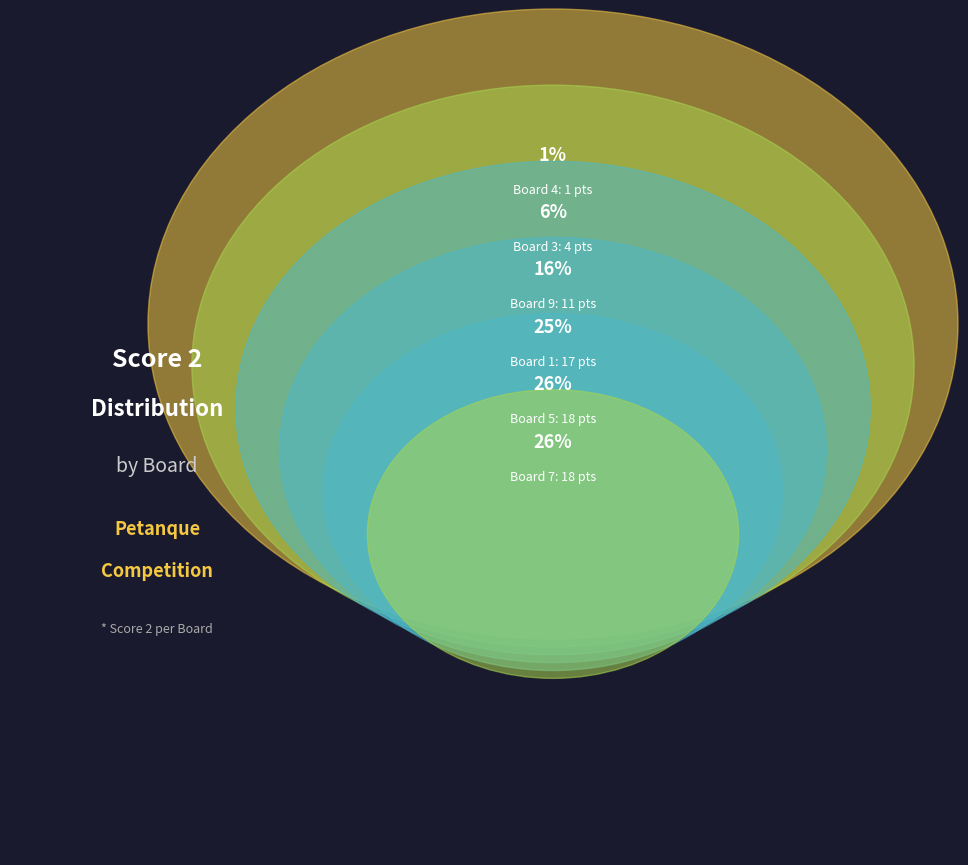

What is the change in value from Board 5 to Board 9?

-7